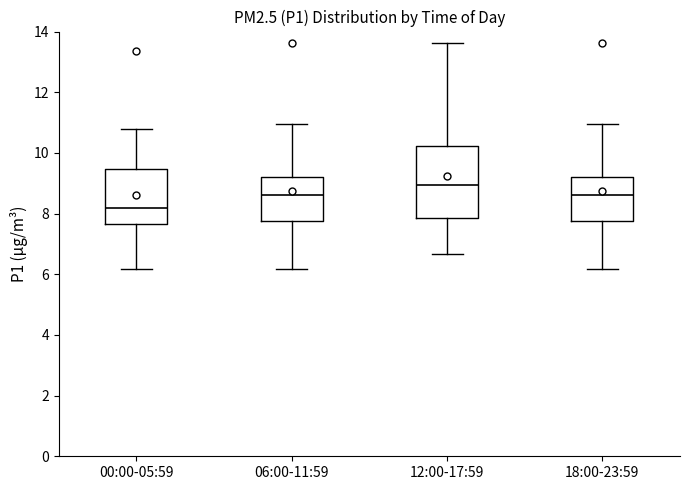

Reading left to right, read every box against the y-axis: the position of its median line, the range the box covers, and the ends of its whiskers. The values are not printed on the chart, so give them approximately, as read against the axis.

00:00-05:59: median 8.2, box 7.6 to 9.4, whiskers 6.2 to 10.8
06:00-11:59: median 8.6, box 7.8 to 9.2, whiskers 6.2 to 11.0
12:00-17:59: median 9.0, box 7.8 to 10.2, whiskers 6.6 to 13.6
18:00-23:59: median 8.6, box 7.8 to 9.2, whiskers 6.2 to 11.0